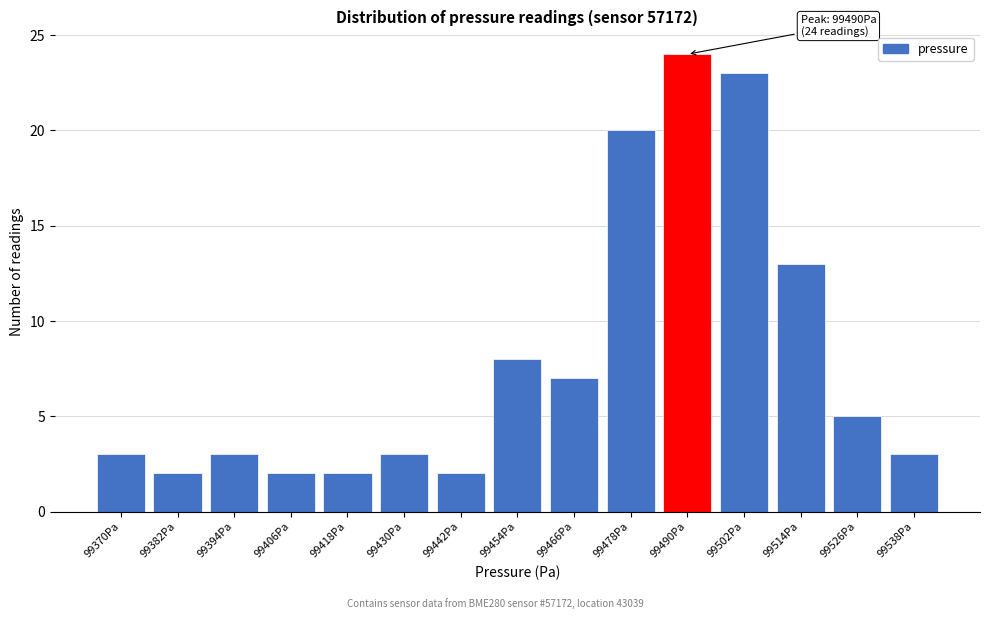

Reading left to right, list all the values displayed in this chart.

3	2	3	2	2	3	2	8	7	20	24	23	13	5	3